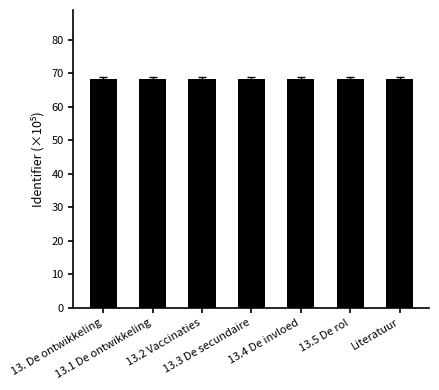

The chart shows a value of 68.3 at 13.2 Vaccinaties. True or false?

True